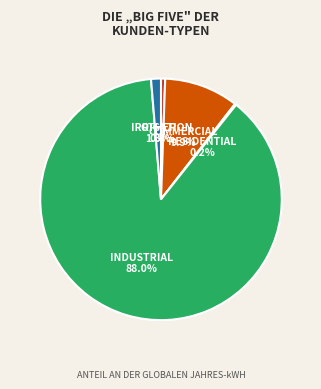

Does any single category account for the majority?

Yes